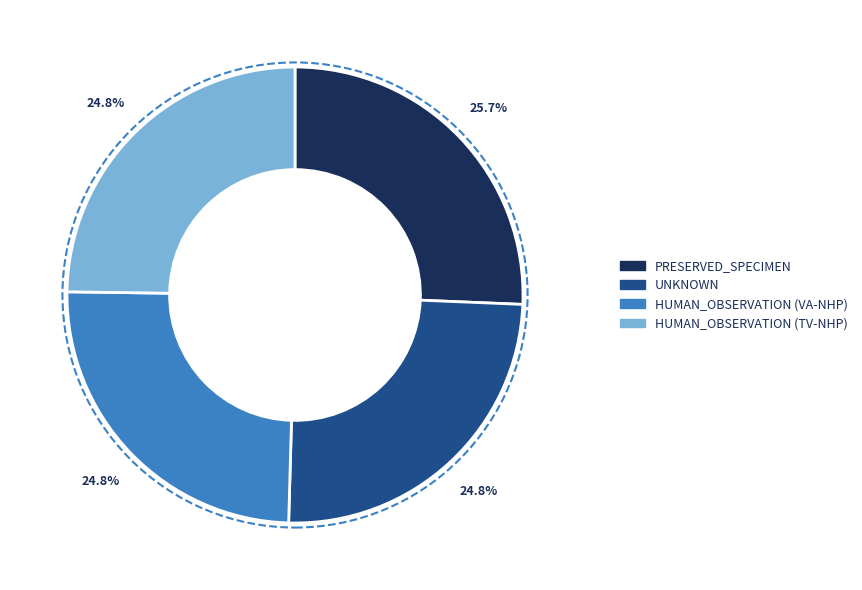

Does HUMAN_OBSERVATION (VA-NHP) account for over 50% of the chart?

No